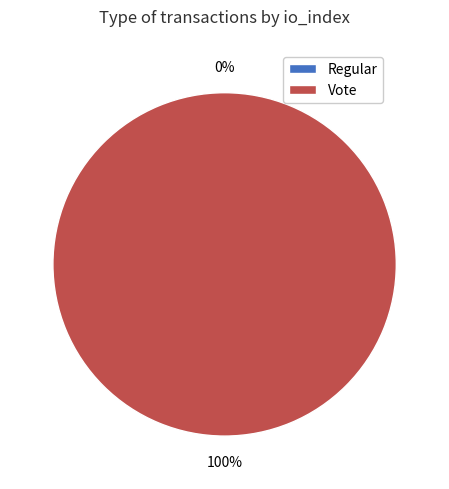

Which slice is the largest?

Vote